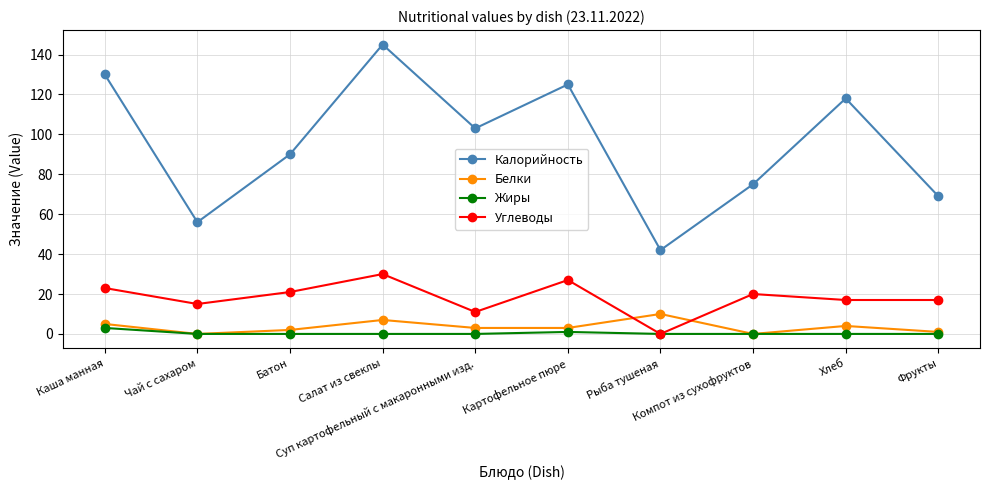

True or false: Белки and Углеводы intersect in this chart.

True